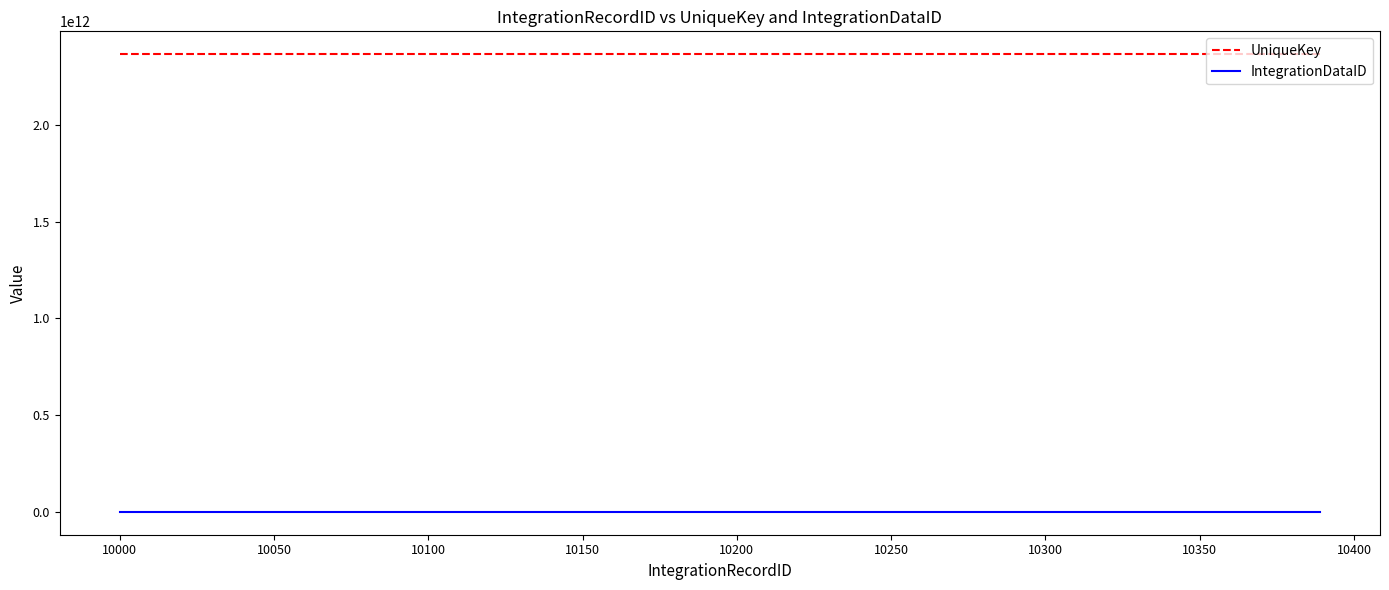

True or false: IntegrationDataID and UniqueKey intersect in this chart.

False